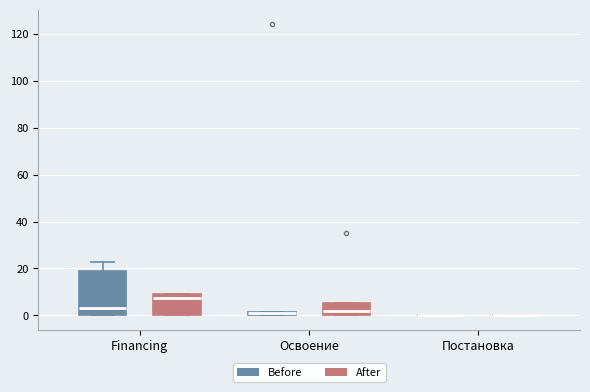

Comparing the boxes themselves (not the whiskers), which one is the tallest?

Financing (Before)